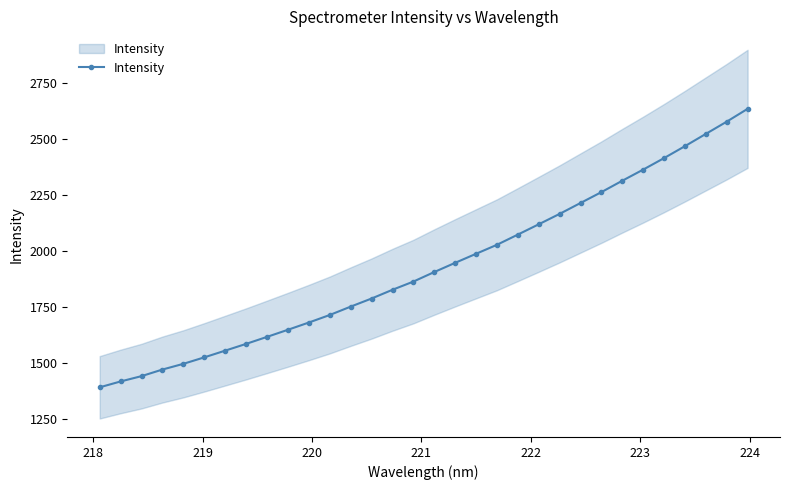

Reading right to left, list all the values displayed in this chart.

2634.0	2576.8	2522.3	2467.6	2414.4	2363.1	2313.4	2262.7	2214.2	2165.7	2119.2	2073.2	2027.8	1987.6	1947.3	1906.2	1863.7	1827.1	1788.1	1752.0	1714.7	1681.1	1648.7	1617.1	1585.8	1555.7	1525.7	1496.8	1471.4	1442.0	1418.2	1392.1